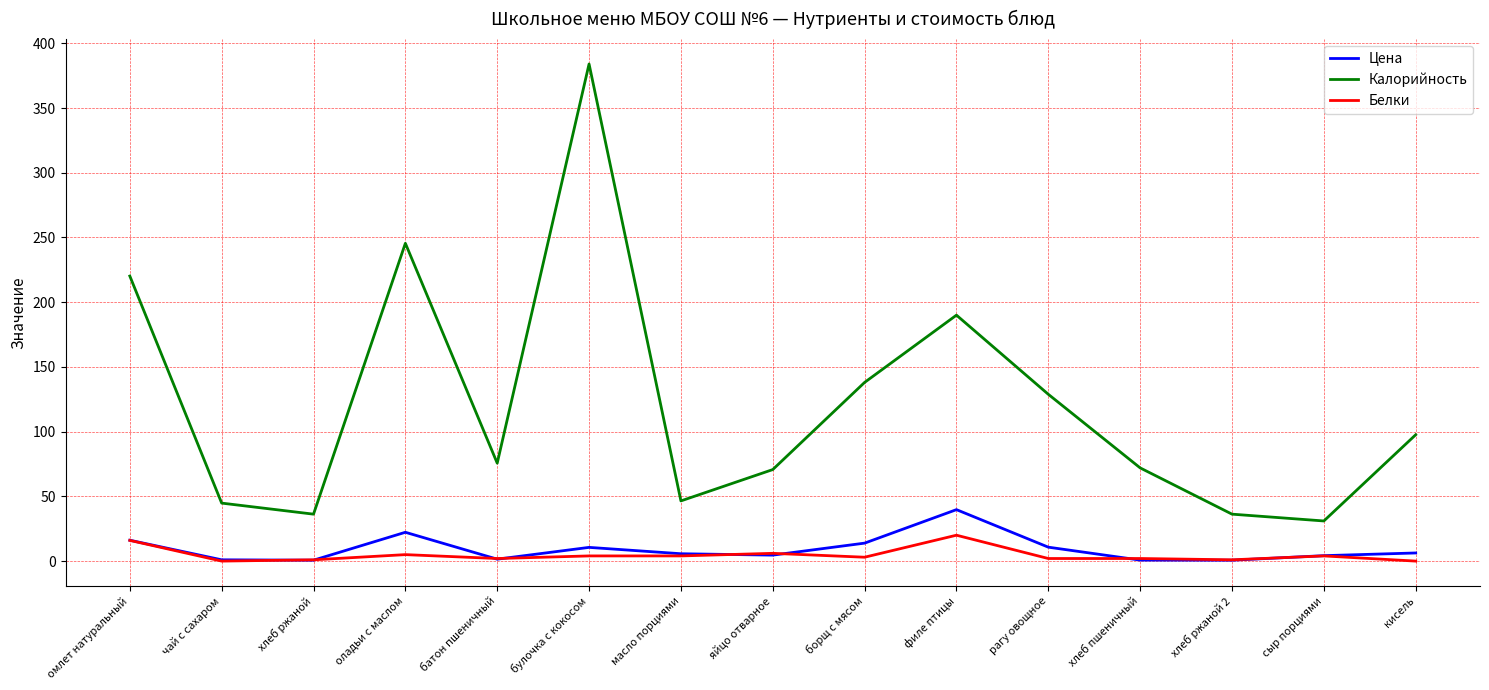

What is the spread (max minus min) of values at омлет натуральный?

204.2